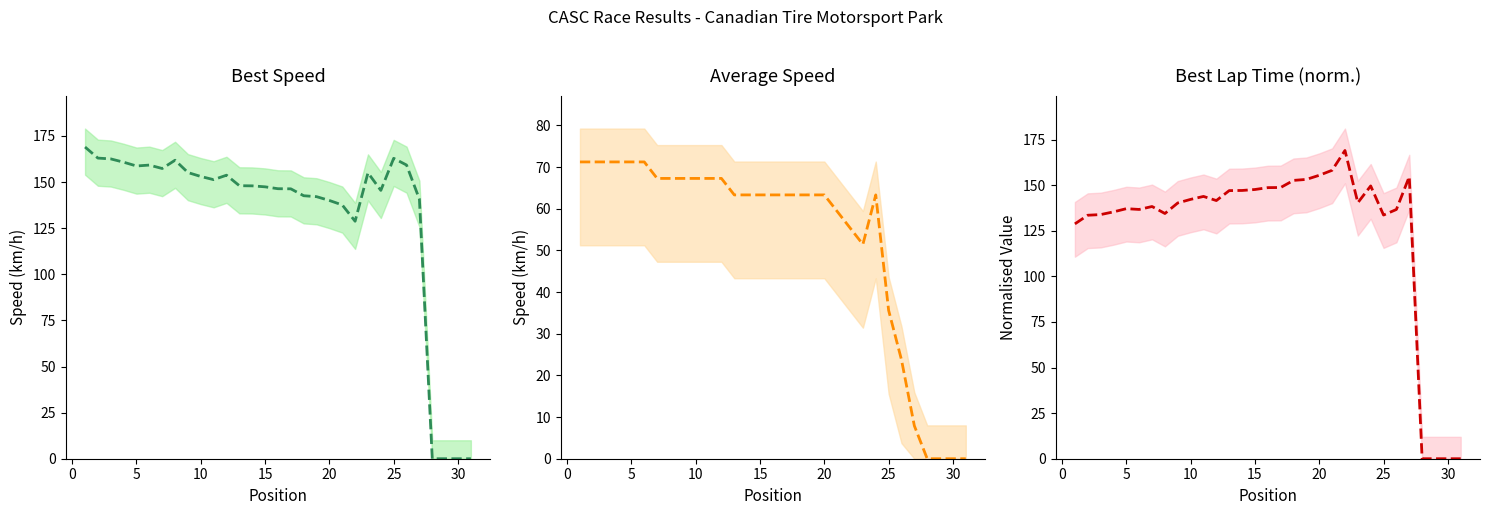

How many lines are shown in the chart?

3